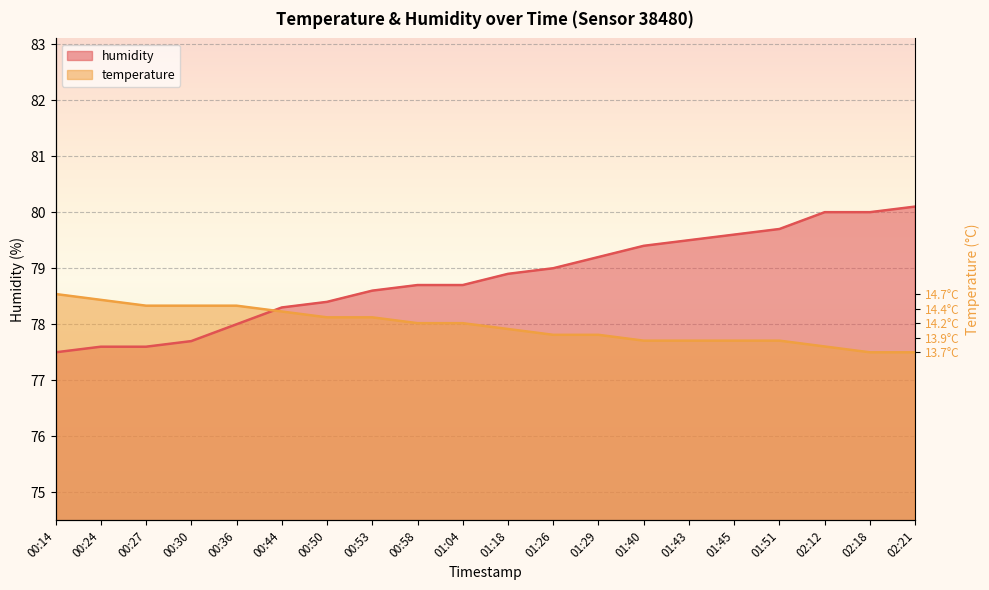

What is the smallest value displayed?

77.5